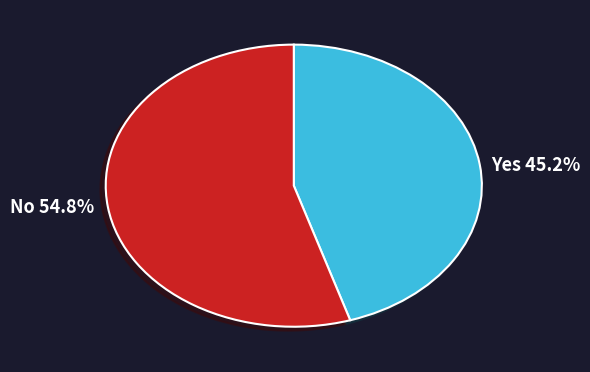

Does any single category account for the majority?

Yes